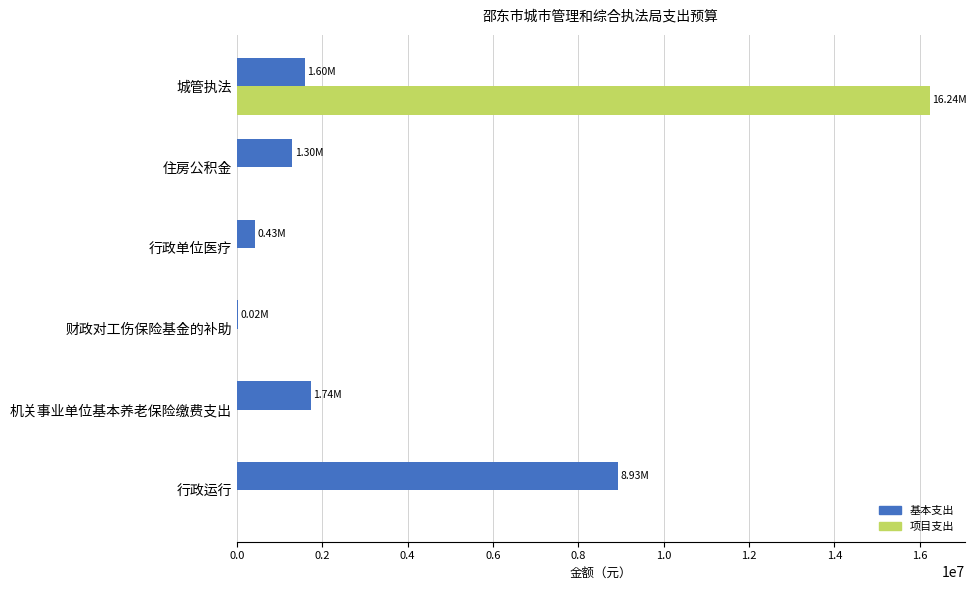

What is the sum of the 项目支出 values at 机关事业单位基本养老保险缴费支出 and 城管执法?

16236800.0